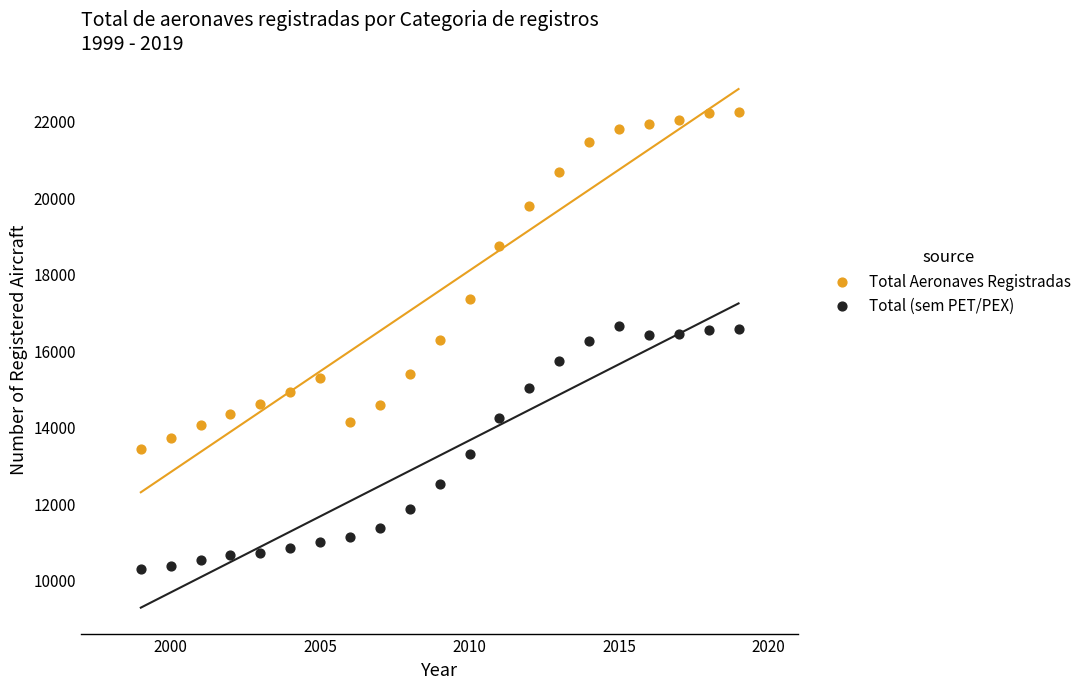

In the Total Aeronaves Registradas series, what Y value is closest to 17822?

17335